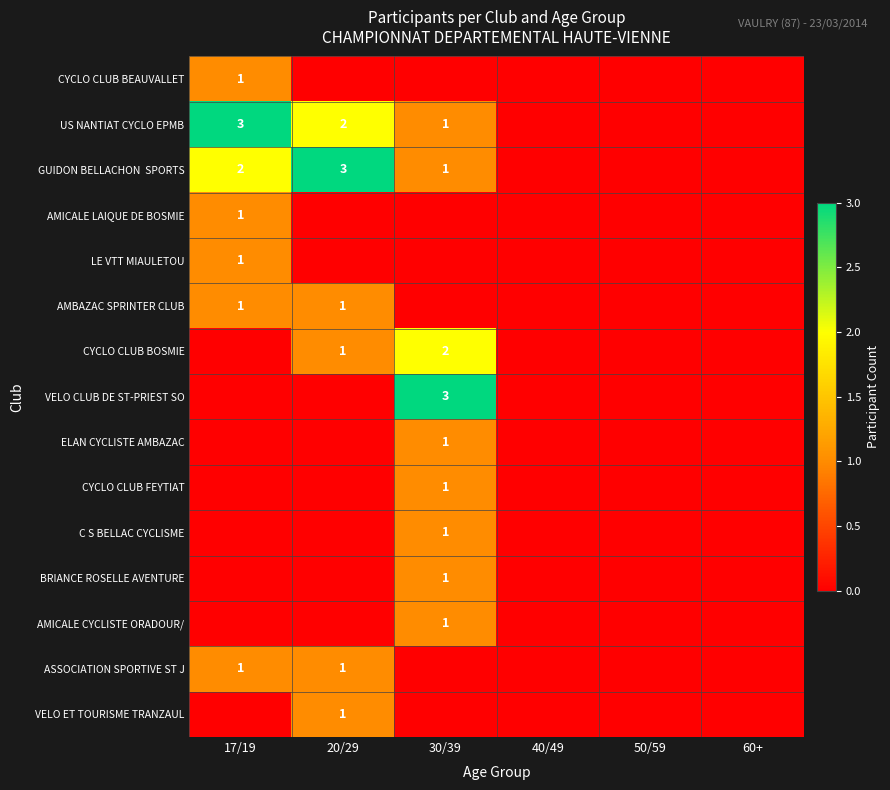

The value of US NANTIAT CYCLO EPMB at 30/39 is 1. True or false?

True